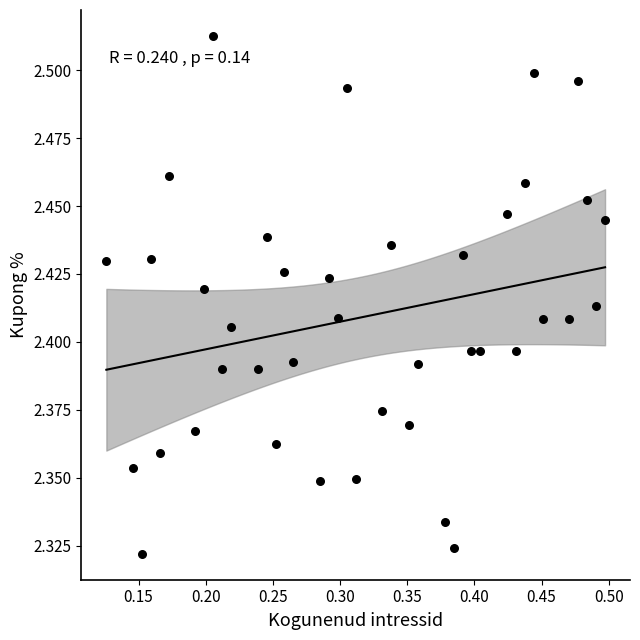

What is the range of X values (max minus min)?

0.4